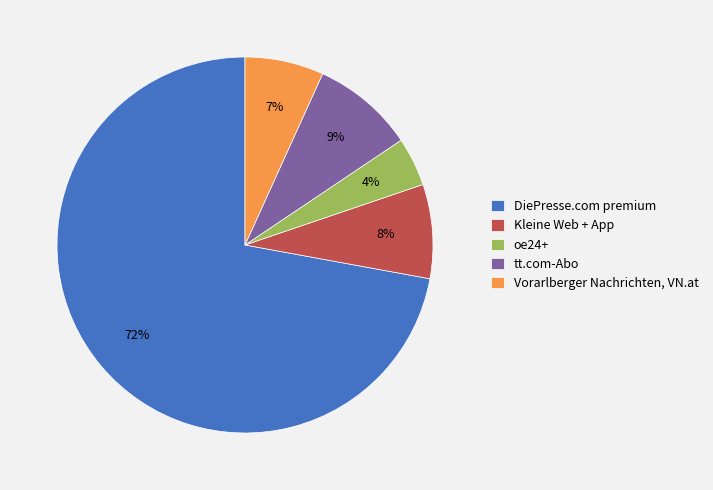

Which has a higher value, Vorarlberger Nachrichten, VN.at or oe24+?

Vorarlberger Nachrichten, VN.at